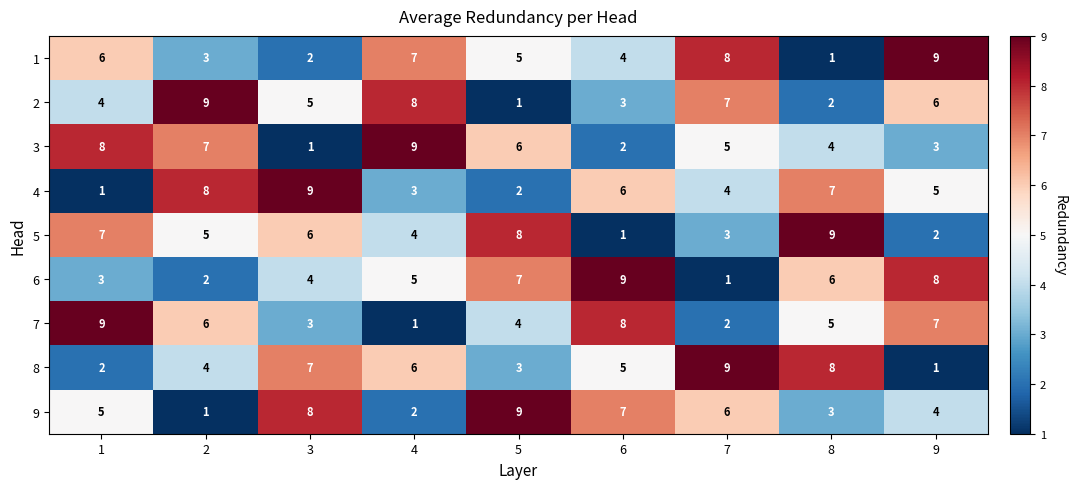

Is the value of 3 at 5 greater than the value of 7 at 5?

Yes